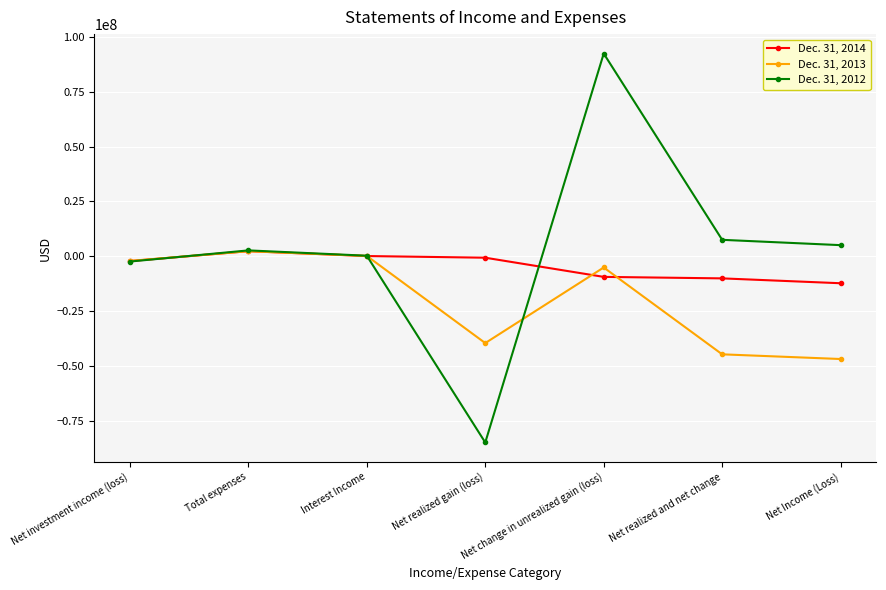

How many values in the Dec. 31, 2012 series are below 2660068?

3